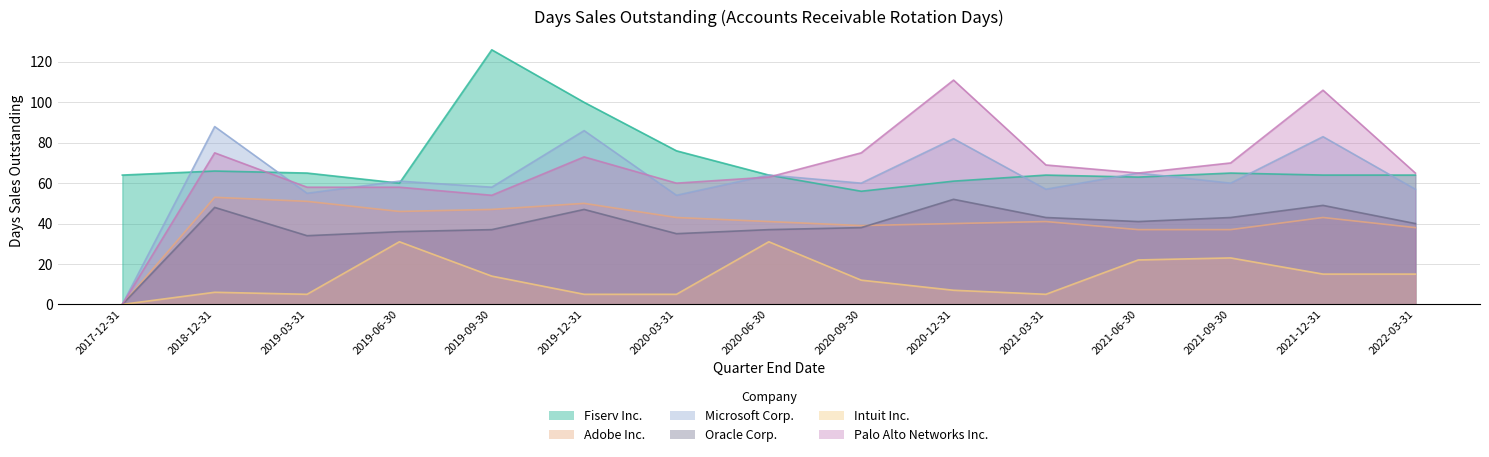

What is the label of the 15th point from the left?

2022-03-31